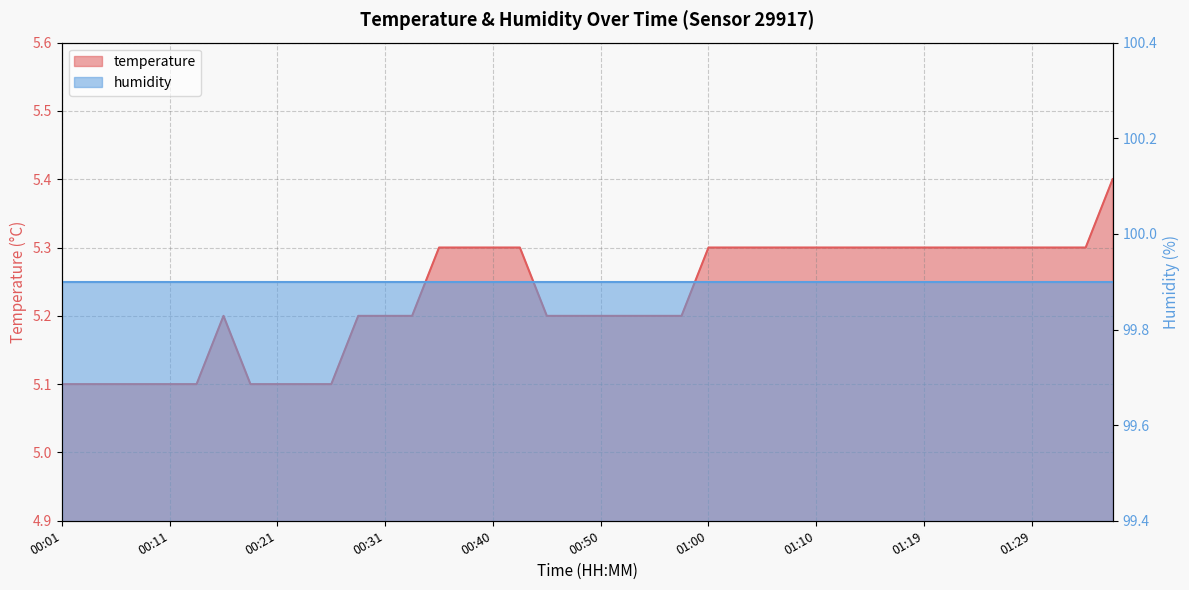

Is it true that the value at 00:21 is 5.1?

True